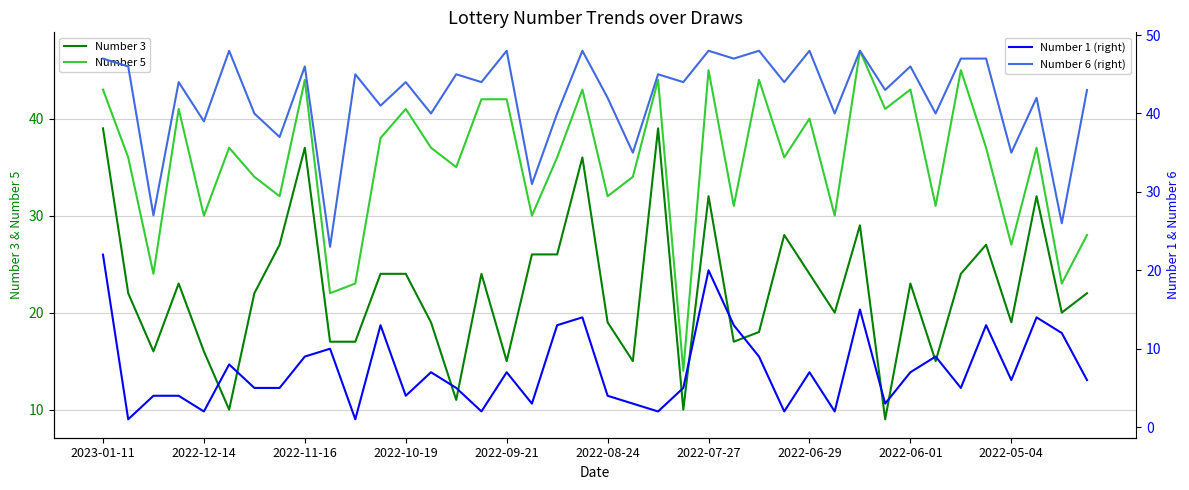

True or false: Number 6 (right) has a value of 22 at 15.

False